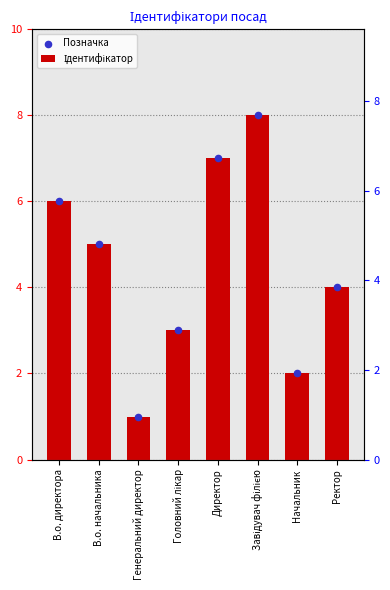

Which series has the largest Y range (max minus min)?

Ідентифікатор